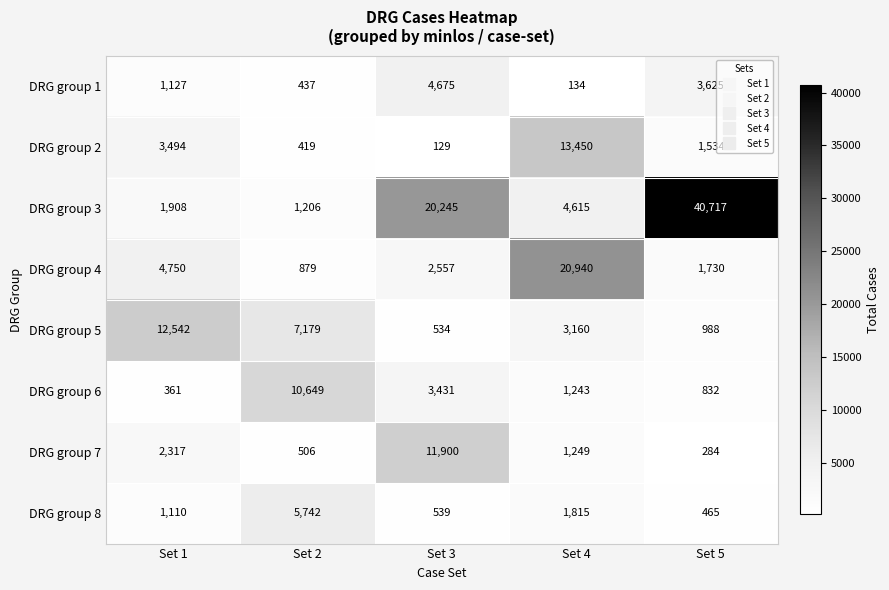

Which series has the largest range (max minus min)?

DRG group 3